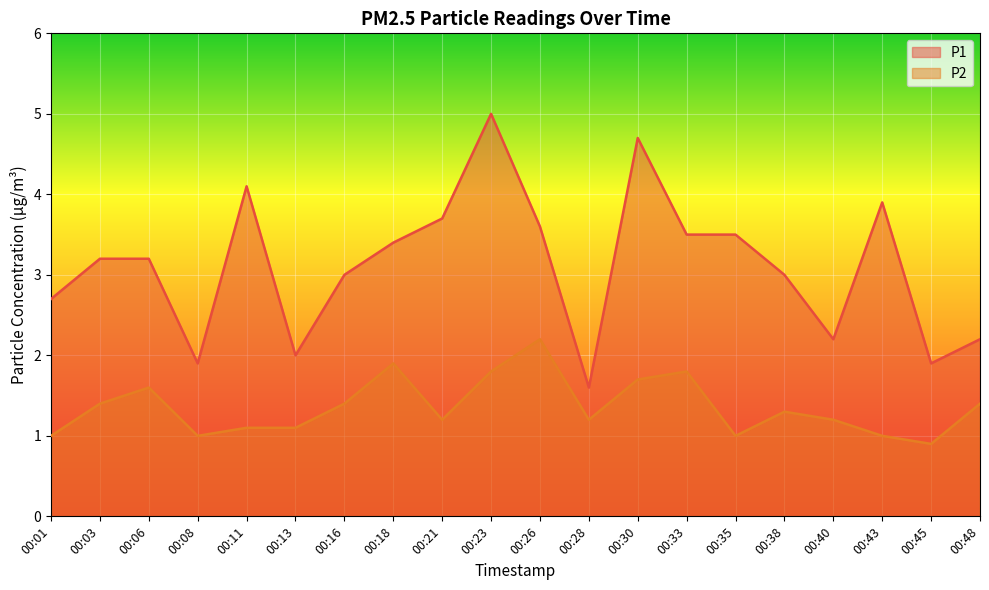

What is the sum of the P1 values at 00:08 and 00:43?

5.8